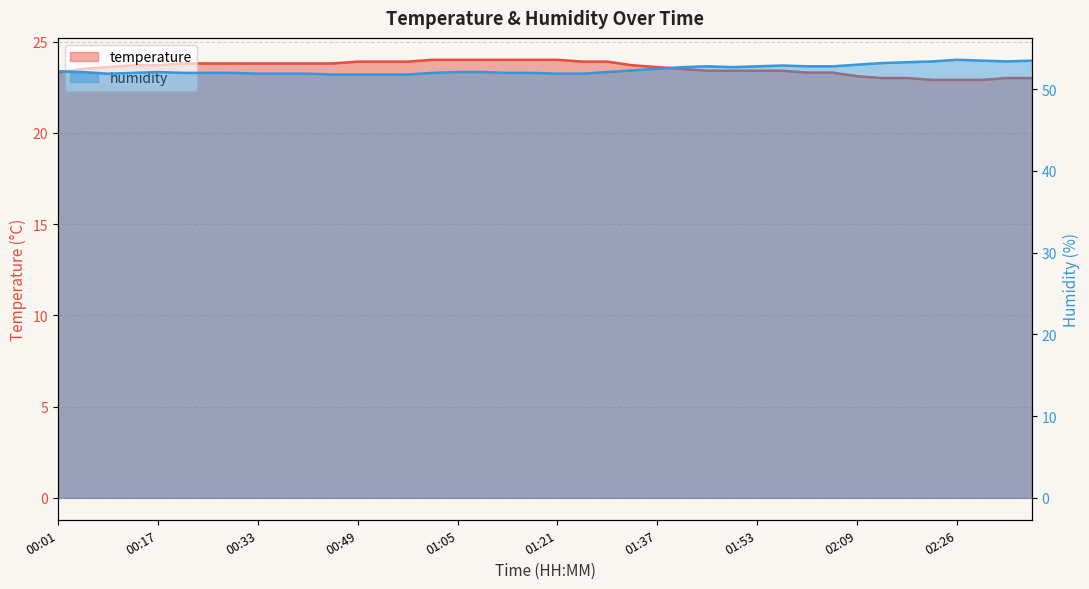

Which category has the highest value across all series?

02:26